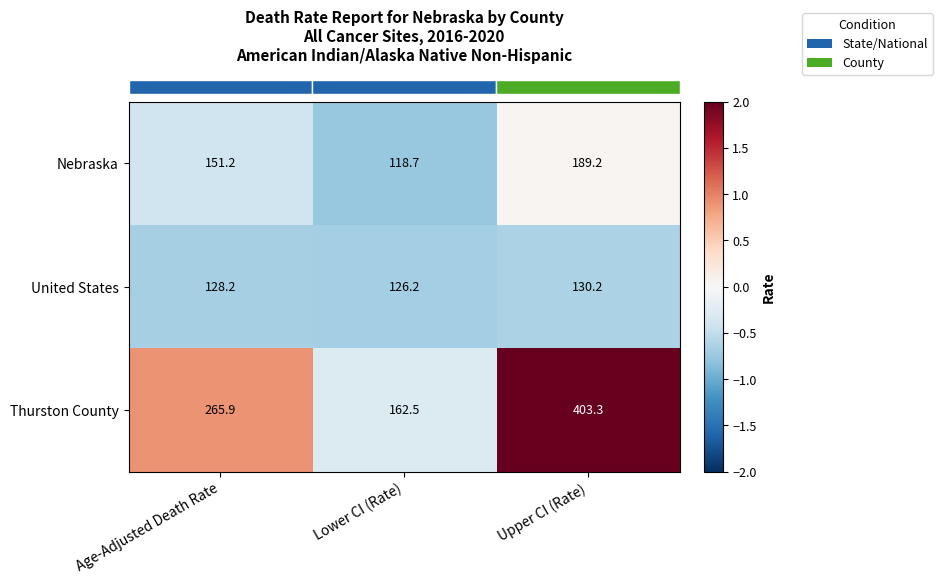

Reading left to right, extract all data points from this chart.

Nebraska: Age-Adjusted Death Rate=151.2	Lower CI (Rate)=118.7	Upper CI (Rate)=189.2
United States: Age-Adjusted Death Rate=128.2	Lower CI (Rate)=126.2	Upper CI (Rate)=130.2
Thurston County: Age-Adjusted Death Rate=265.9	Lower CI (Rate)=162.5	Upper CI (Rate)=403.3